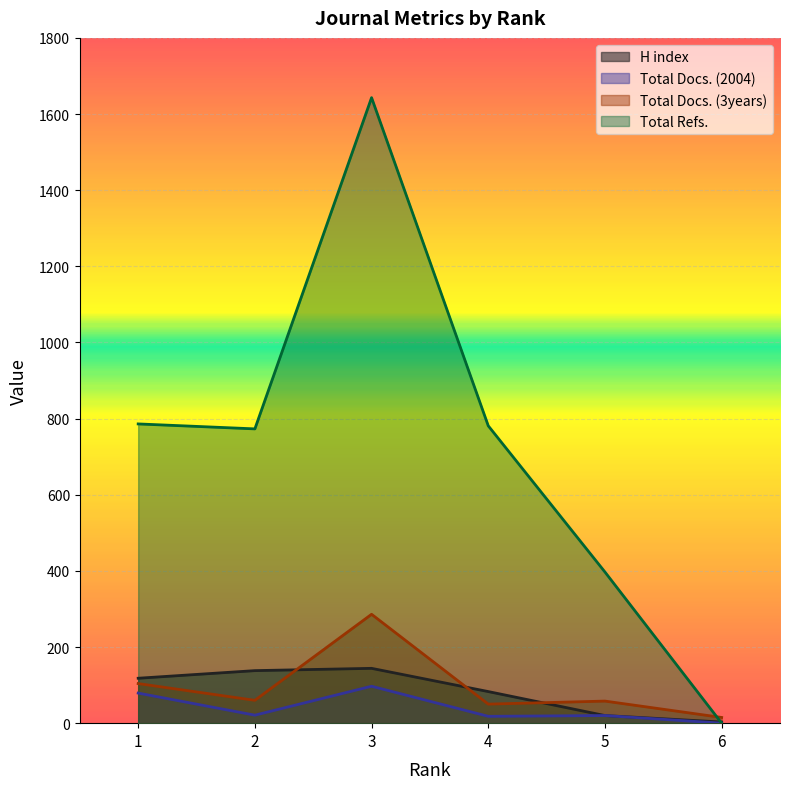

Reading left to right, what are all the values shown in this chart?

H index: 118	138	144	83	20	3
Total Docs. (2004): 79	21	97	18	20	0
Total Docs. (3years): 104	60	286	50	58	15
Total Refs.: 786	773	1643	781	397	0